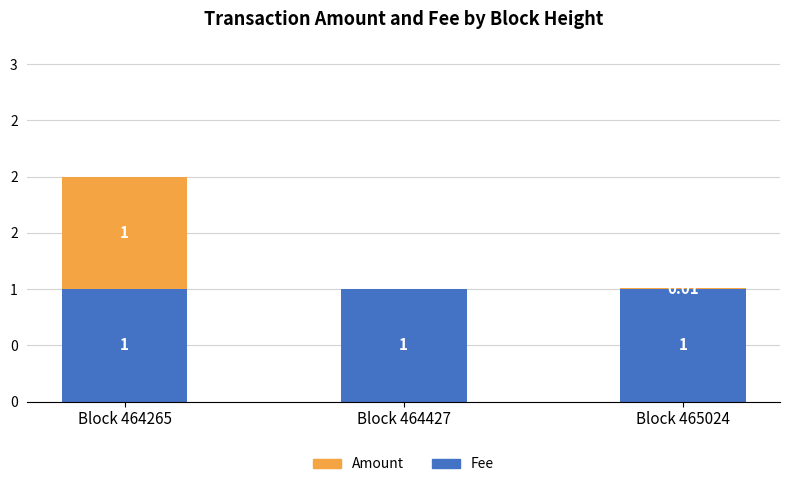

What is the total value across all series at Block 464427?

1.0